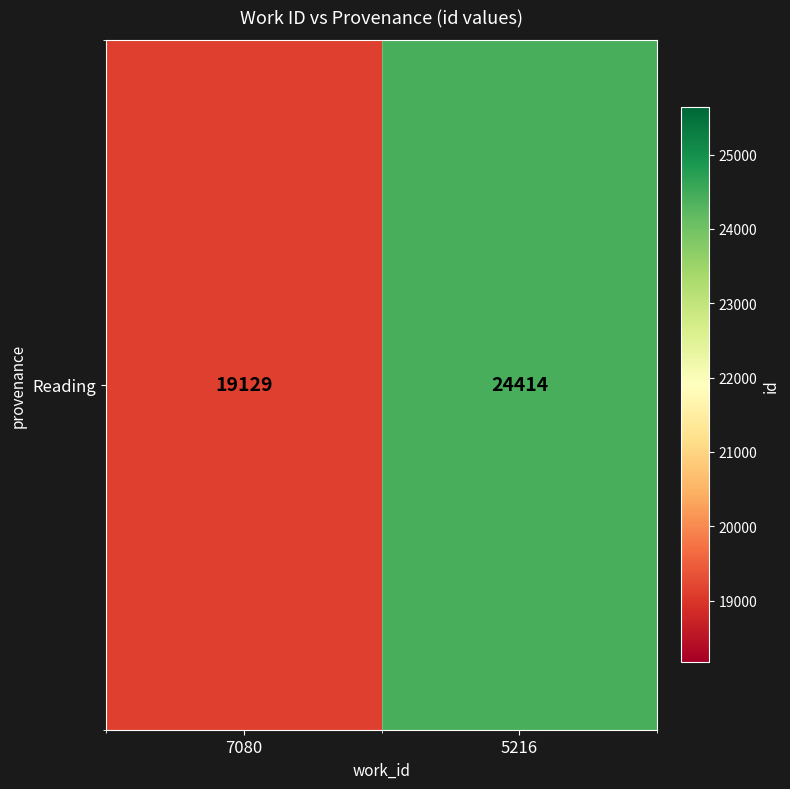

Rank the categories by value from highest to lowest.

5216, 7080